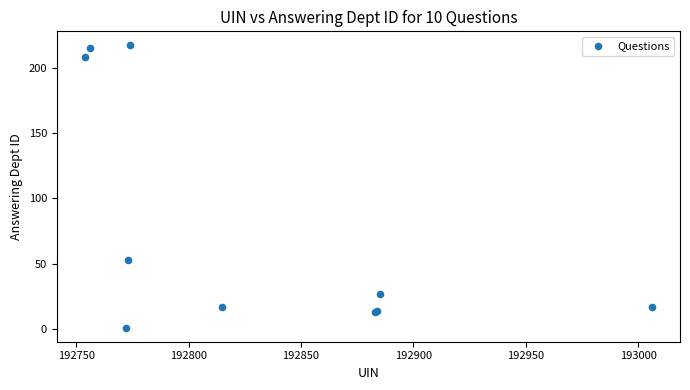

What Y value in the scatter plot is closest to 109?

53